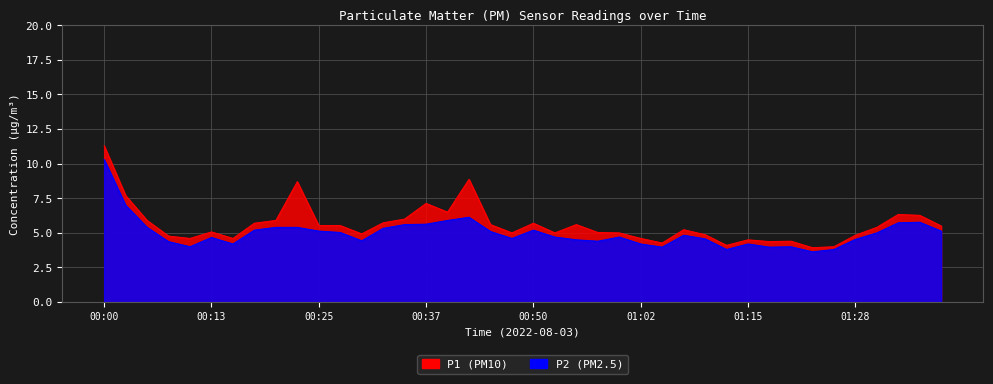

What is the average value of the P2 series?

5.0